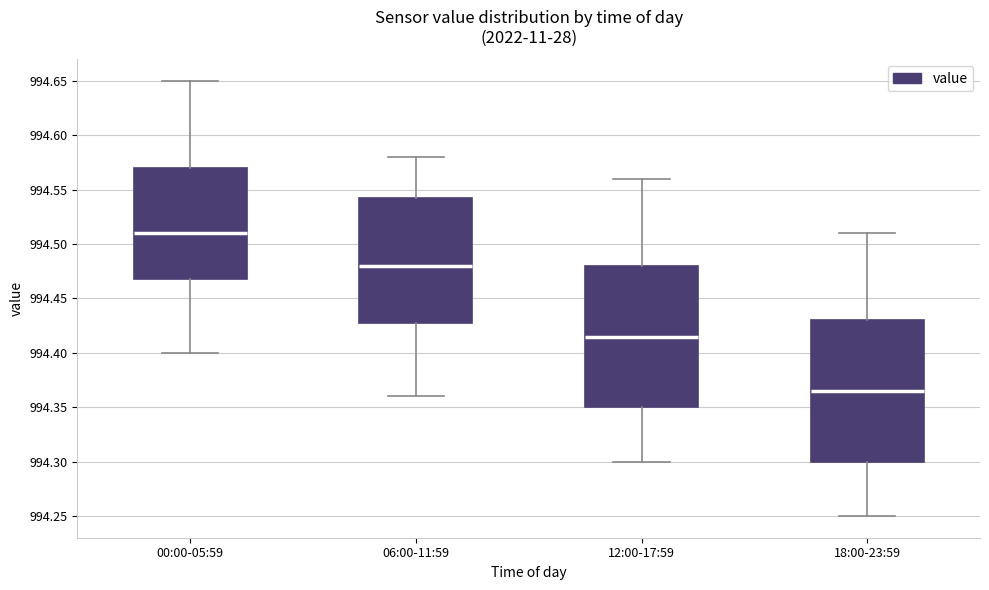

Reading left to right, read every box against the y-axis: the position of its median line, the range the box covers, and the ends of its whiskers. The values are not printed on the chart, so give them approximately, as read against the axis.

00:00-05:59: median 994.510, box 994.470 to 994.570, whiskers 994.400 to 994.650
06:00-11:59: median 994.480, box 994.430 to 994.545, whiskers 994.360 to 994.580
12:00-17:59: median 994.415, box 994.350 to 994.480, whiskers 994.300 to 994.560
18:00-23:59: median 994.365, box 994.300 to 994.430, whiskers 994.250 to 994.510